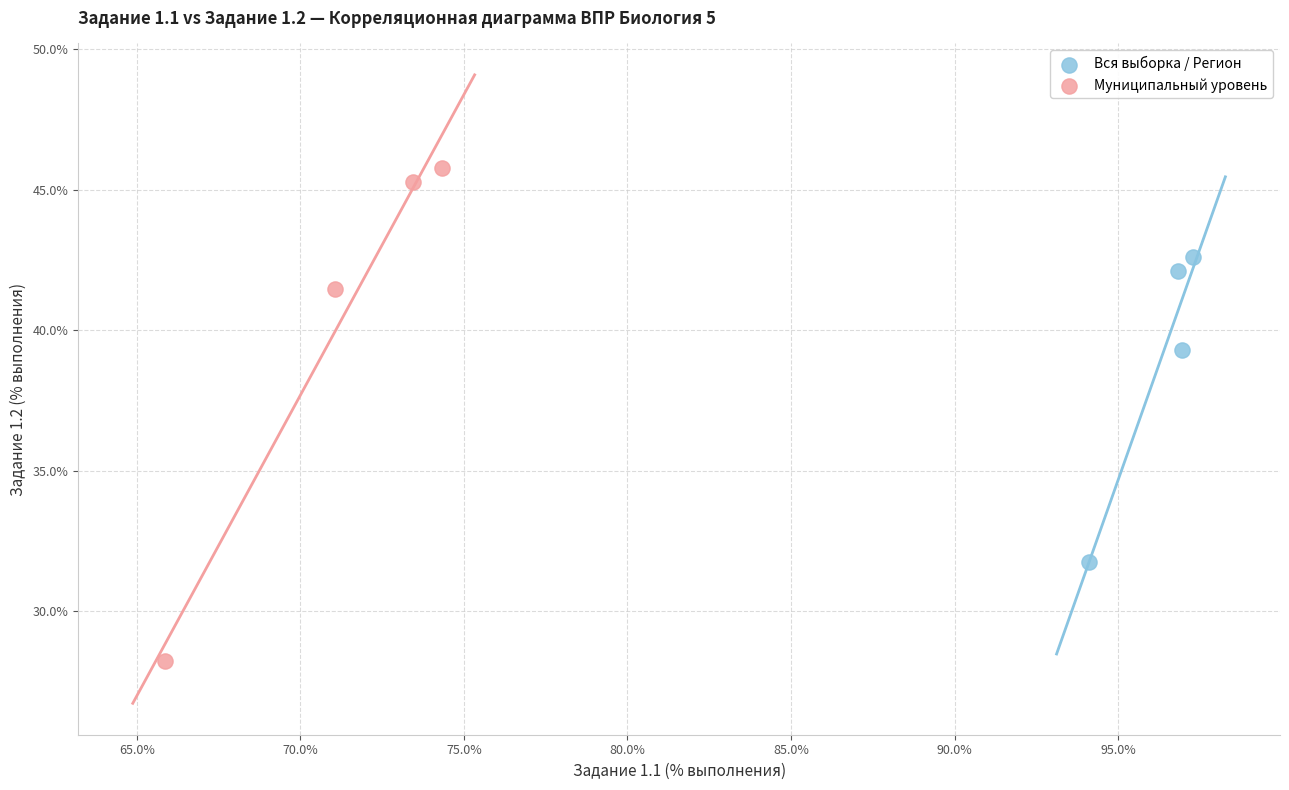

Which series has the widest spread of Y values?

Муниципальный уровень